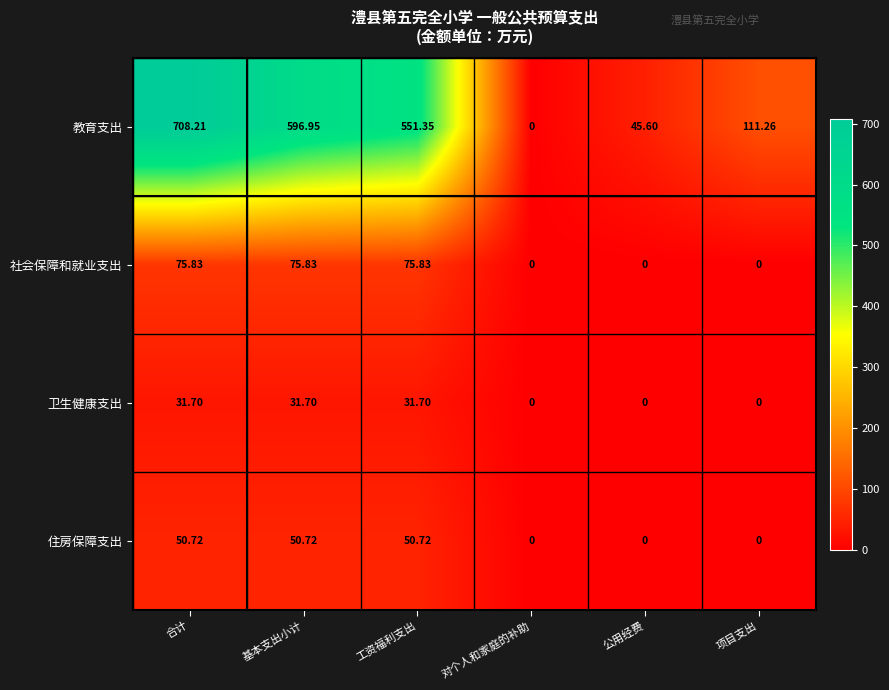

Which series has the widest spread of values?

教育支出